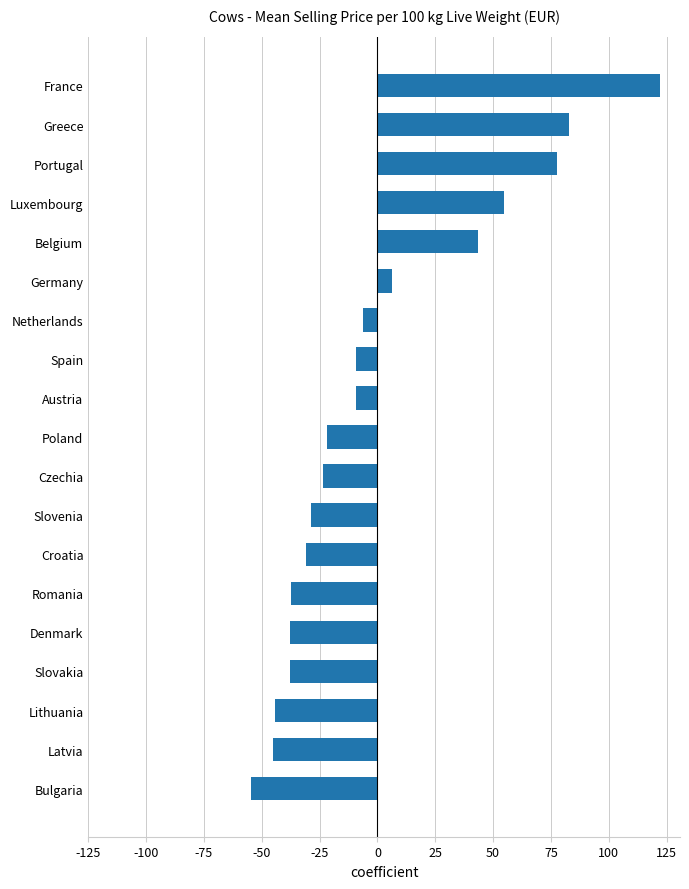

Does the chart contain any negative values?

Yes